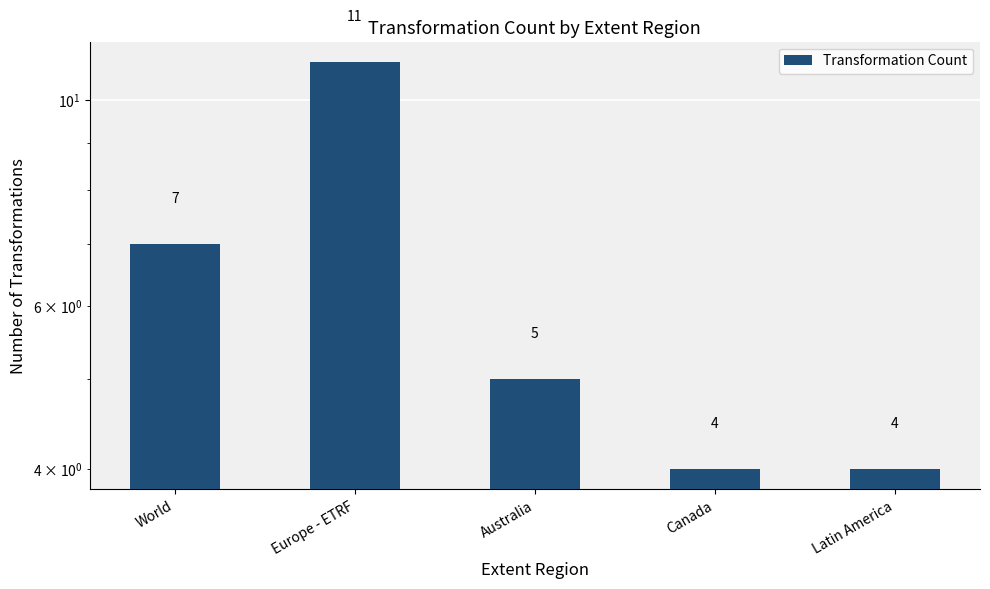

What is the difference between the maximum and minimum values?

7